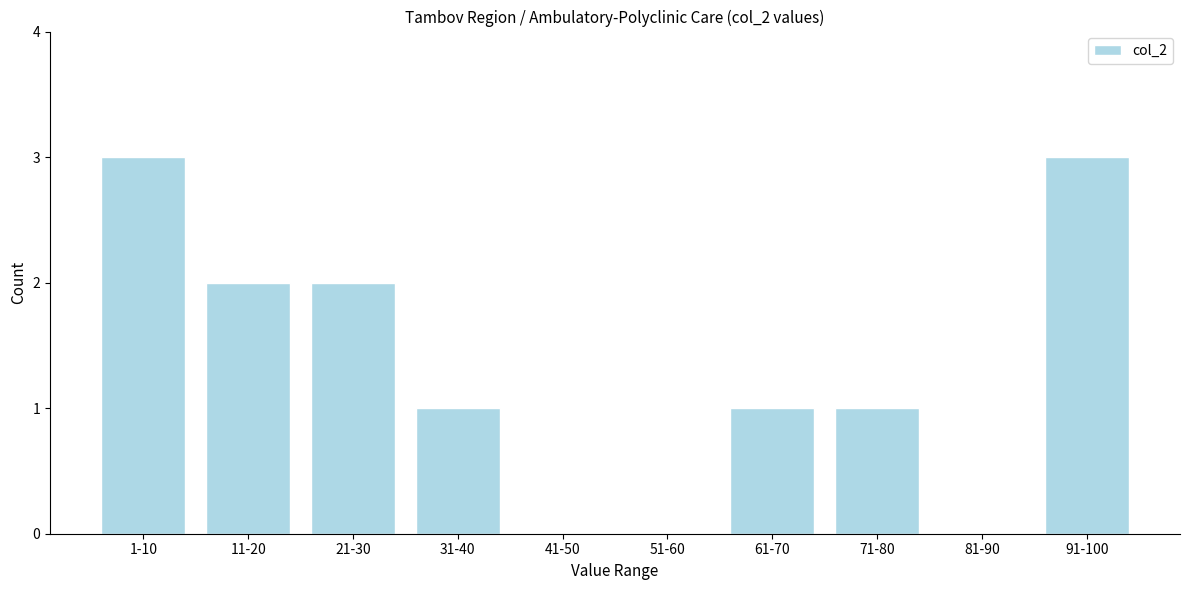

Reading right to left, extract all data points from this chart.

91-100=3	81-90=0	71-80=1	61-70=1	51-60=0	41-50=0	31-40=1	21-30=2	11-20=2	1-10=3